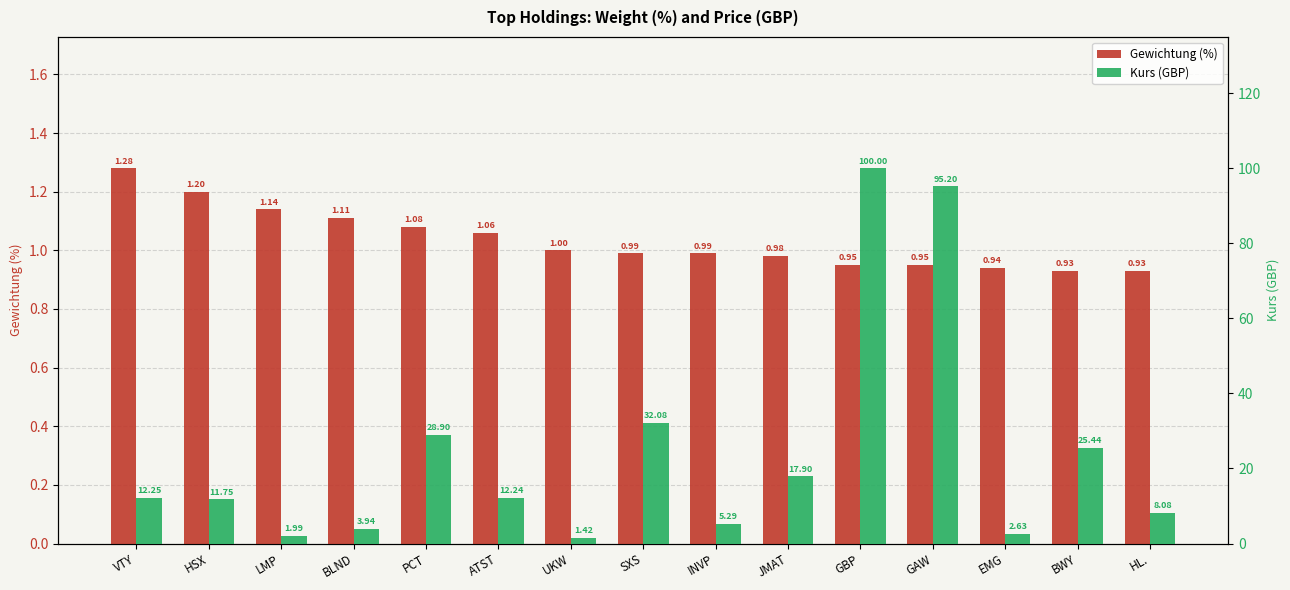

The value of Gewichtung (%) at HL. is 0.9. True or false?

True